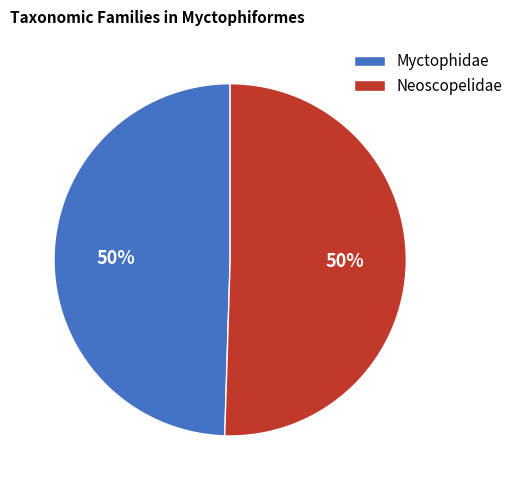

Do Neoscopelidae and Myctophidae together represent more than half of the pie?

Yes